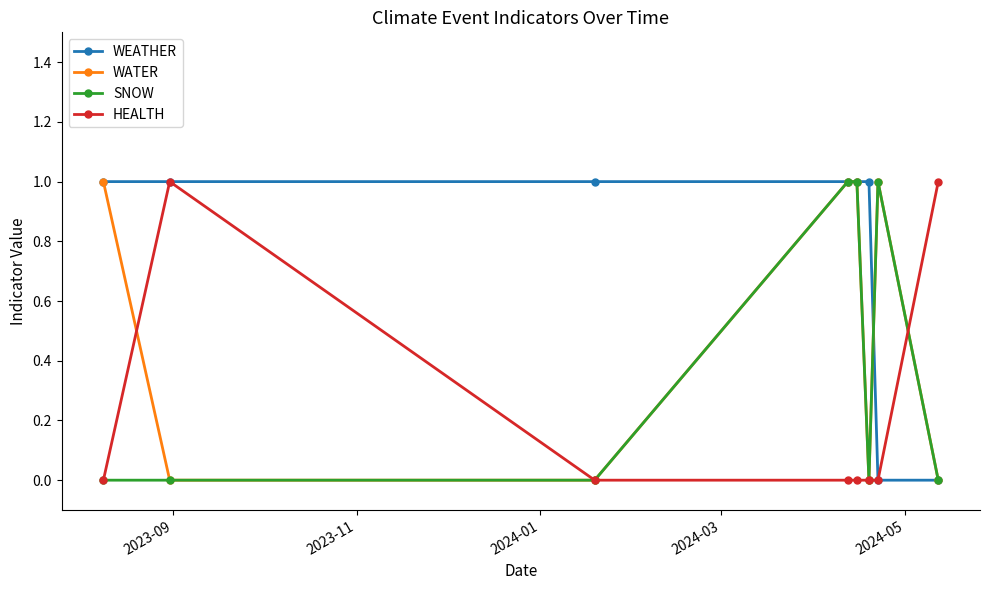

Which series has the largest total across all categories?

WEATHER